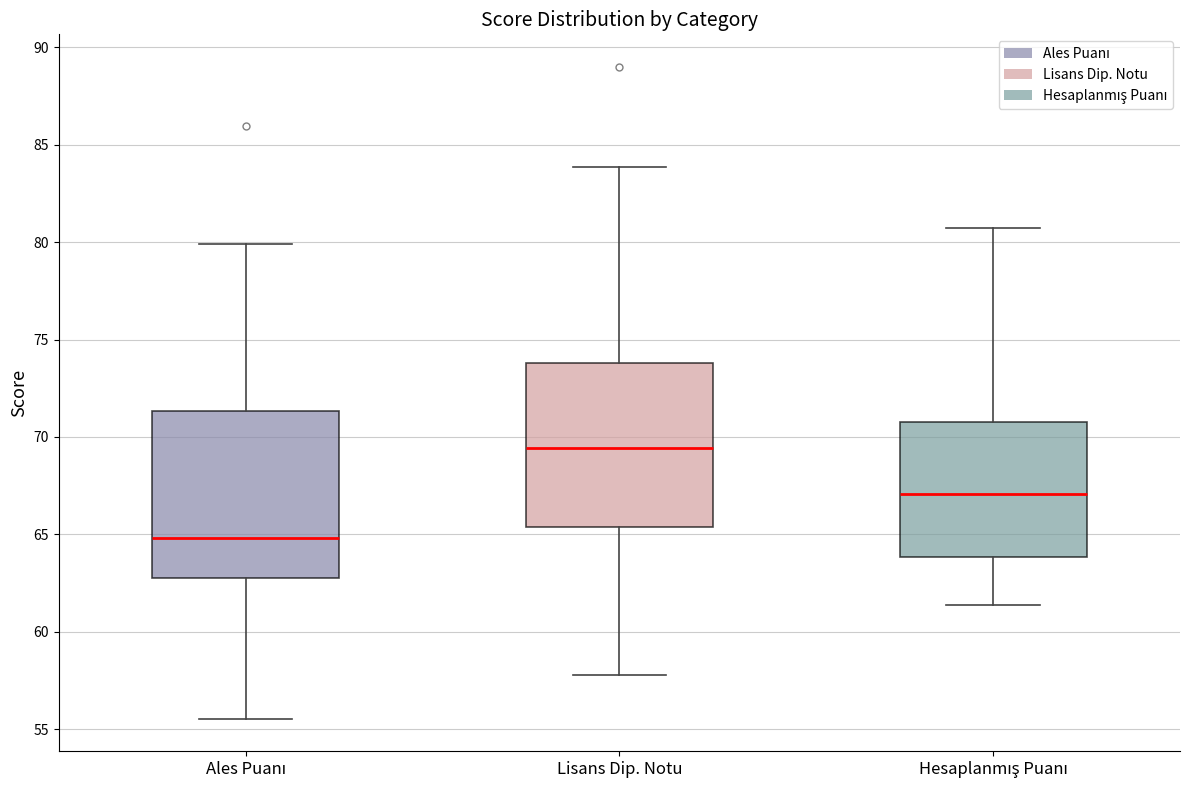

Where is the upper edge of the box for Hesaplanmış Puanı on the y-axis? The values are not printed on the chart, so give them approximately, as read against the axis.

71.0